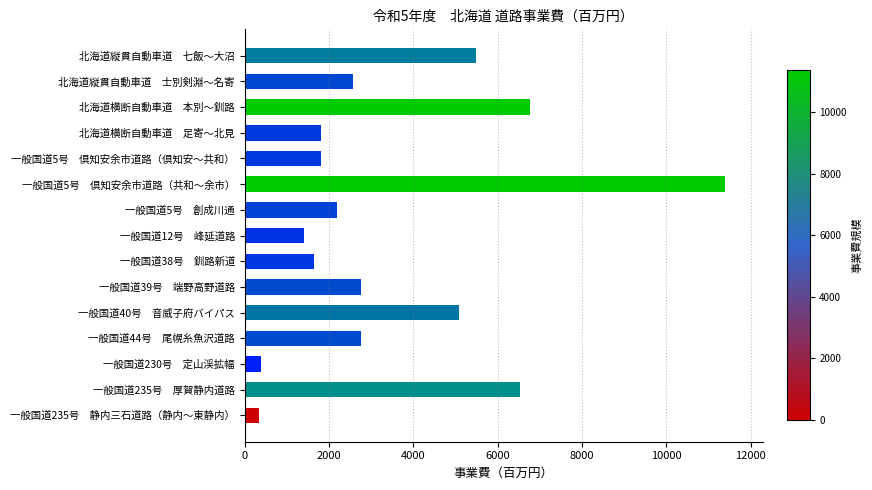

What is the maximum value shown in the chart?

11380